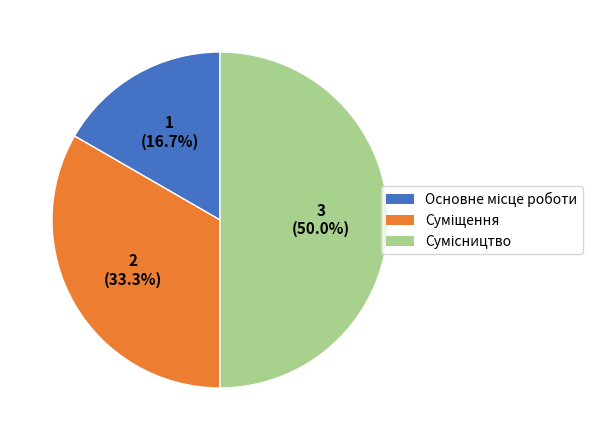

The Сумісництво slice represents 58% of the pie. True or false?

False